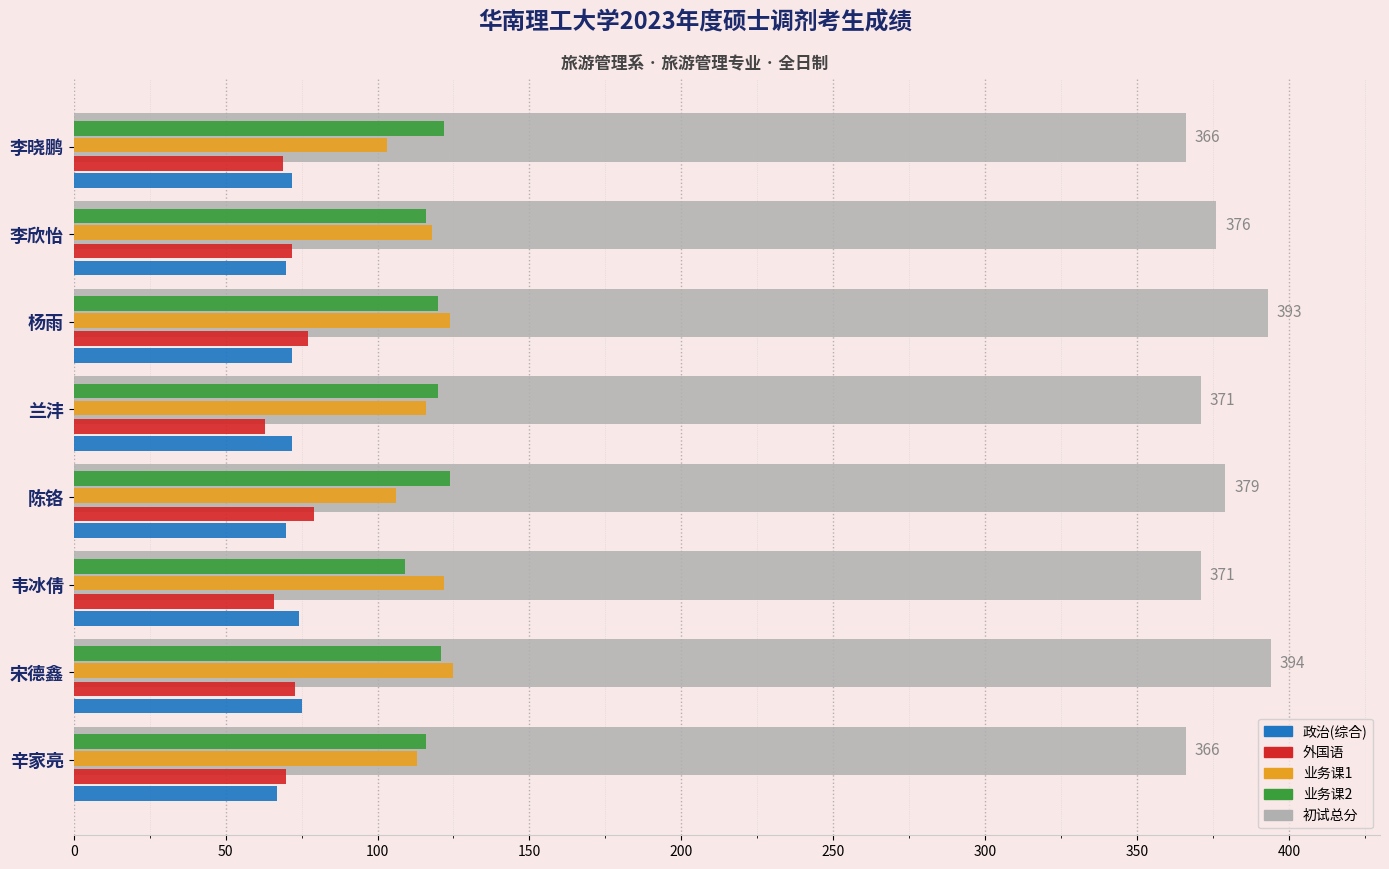

Is it true that 政治(综合) equals 122 at 李欣怡?

False